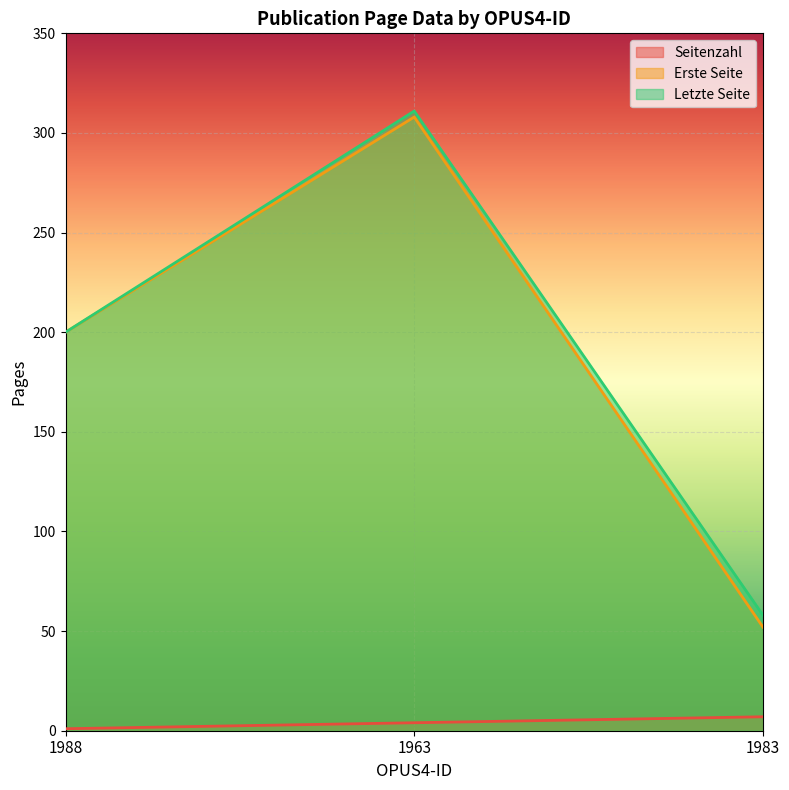

Count the Seitenzahl values in the range 1 to 7.

3